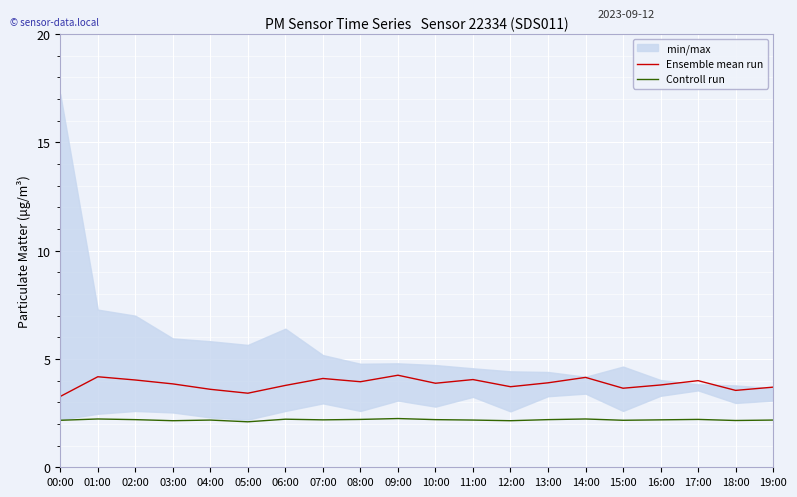

Which category has the highest value across all series?

09:00